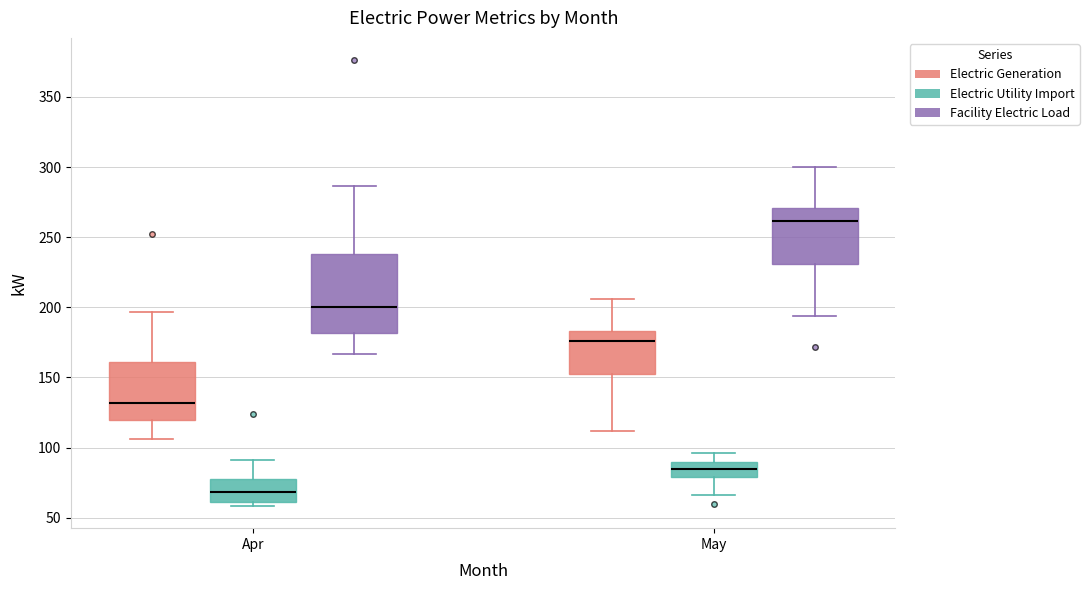

Reading left to right, transcribe this box plot: for each box, give where its median line is, the range the box spans, and where its two whiskers end, as read against the y-axis. The values are not printed on the chart, so give them approximately, as read against the axis.

Apr (Electric Generation): median 130, box 120 to 160, whiskers 105 to 195
Apr (Electric Utility Import): median 70, box 60 to 80, whiskers 60 (just below the box's lower edge) to 90
Apr (Facility Electric Load): median 200, box 180 to 240, whiskers 165 to 285
May (Electric Generation): median 175, box 150 to 185, whiskers 110 to 205
May (Electric Utility Import): median 85, box 80 to 90, whiskers 65 to 95
May (Facility Electric Load): median 260, box 230 to 270, whiskers 195 to 300